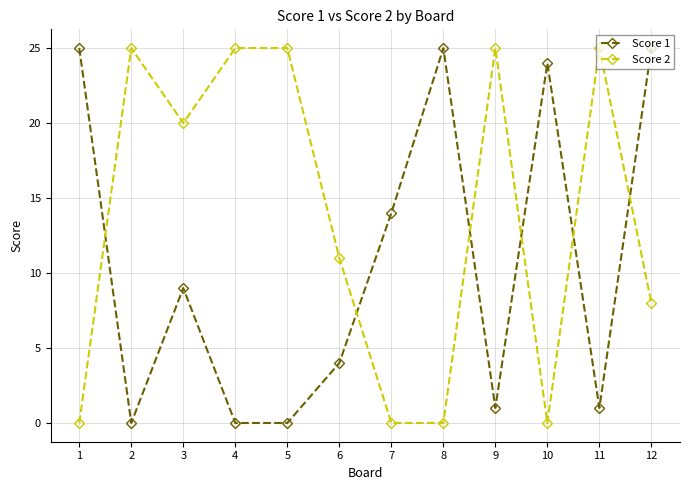

What is the difference between the highest and lowest values at 12?

17